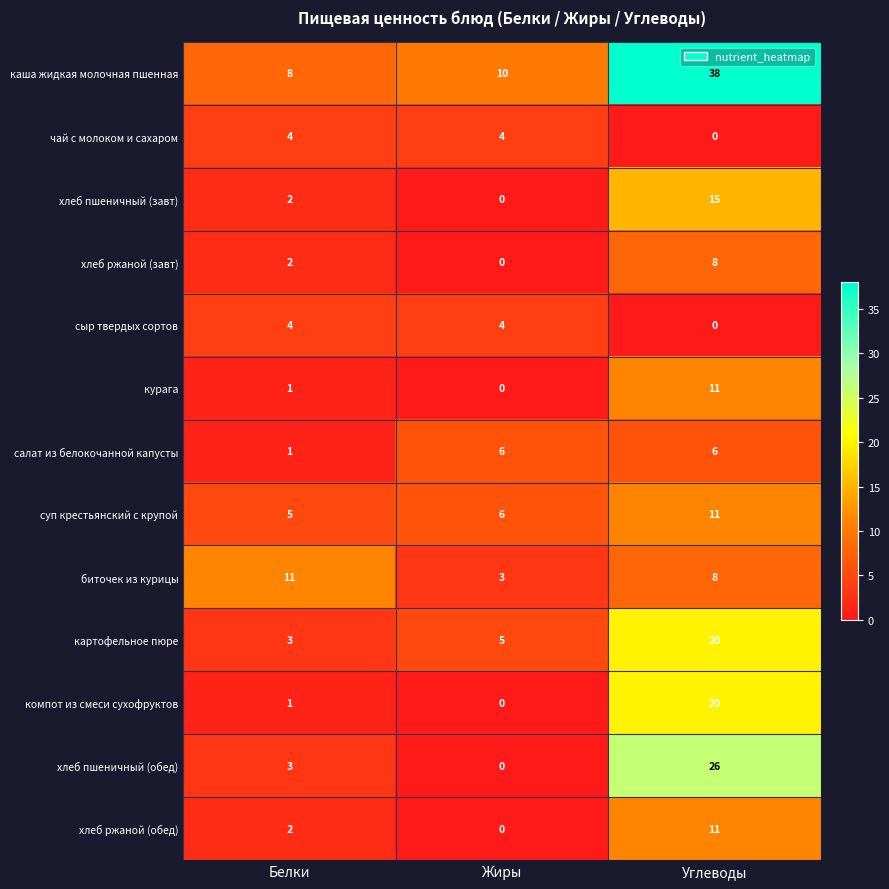

What is the sum of all хлеб пшеничный (завт) values?

17